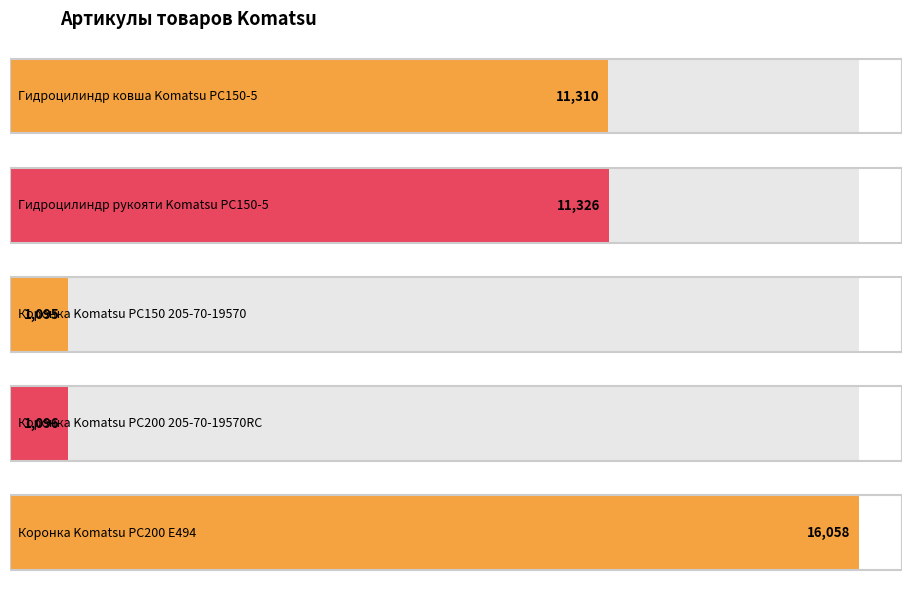

What is the difference between the second highest and second lowest values?

10230